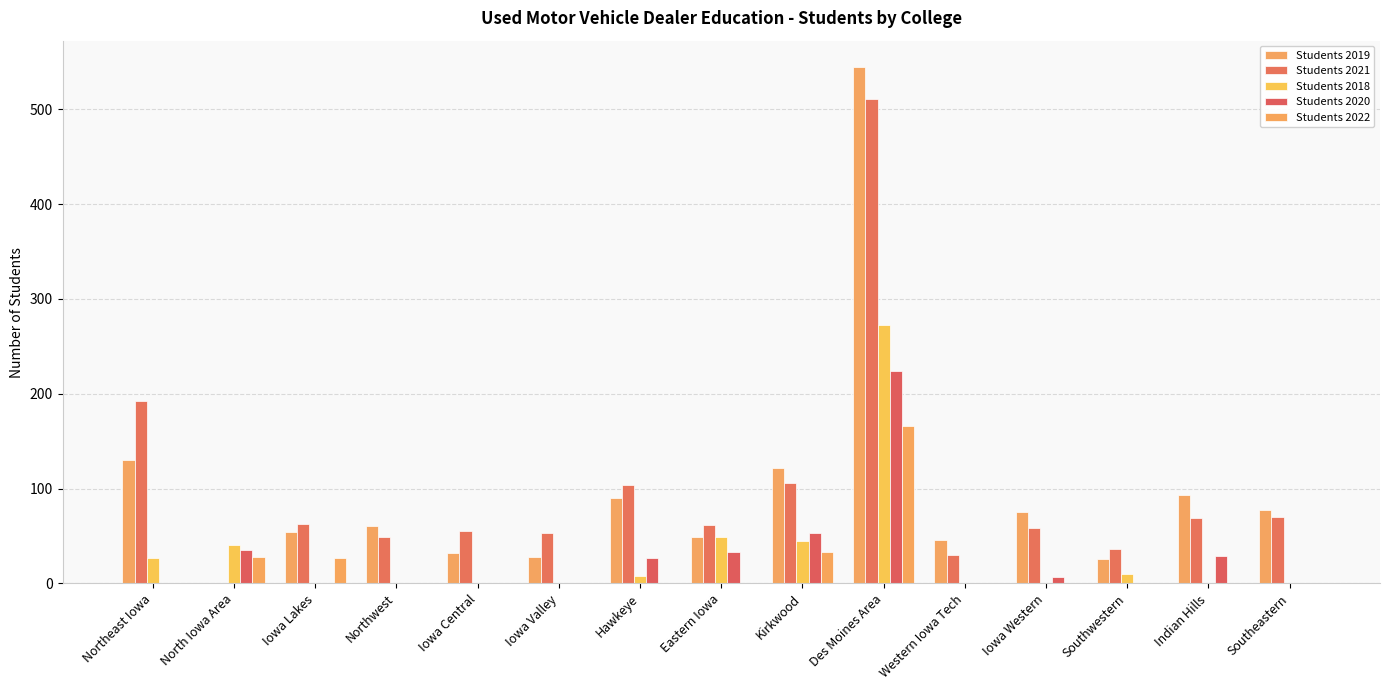

What are all the series names shown in the legend?

Students 2019, Students 2021, Students 2018, Students 2020, Students 2022